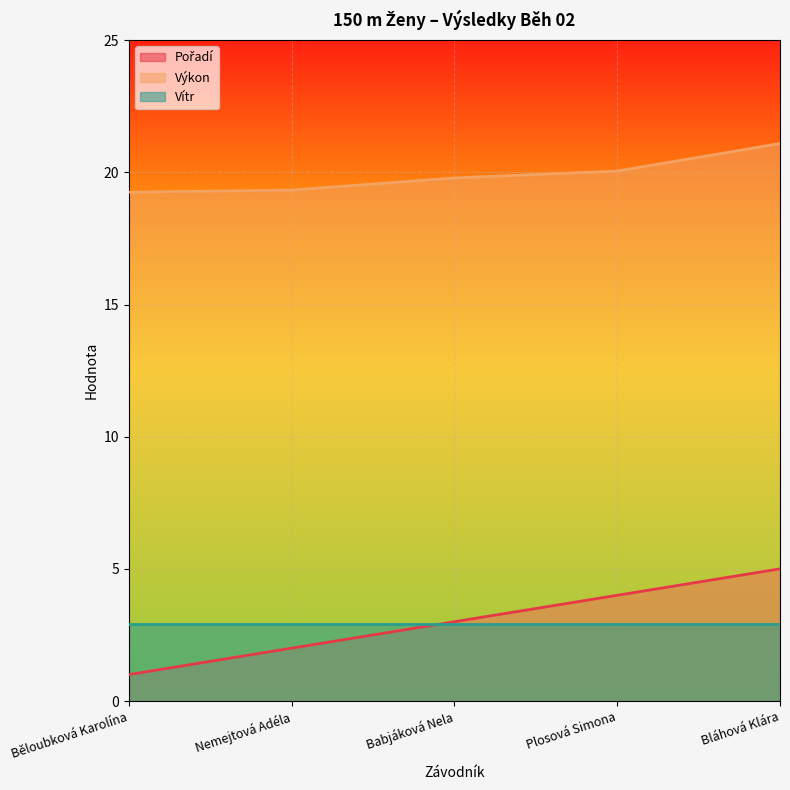

At how many categories does at least one series exceed 18?

5